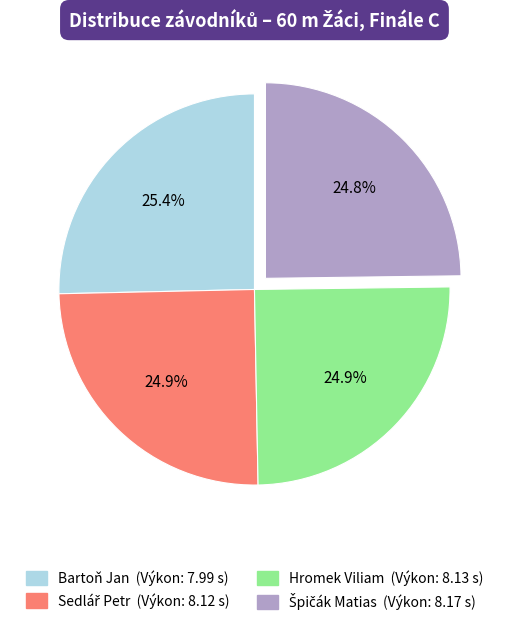

What percentage is NOT represented by Bartoň Jan?

74.6%